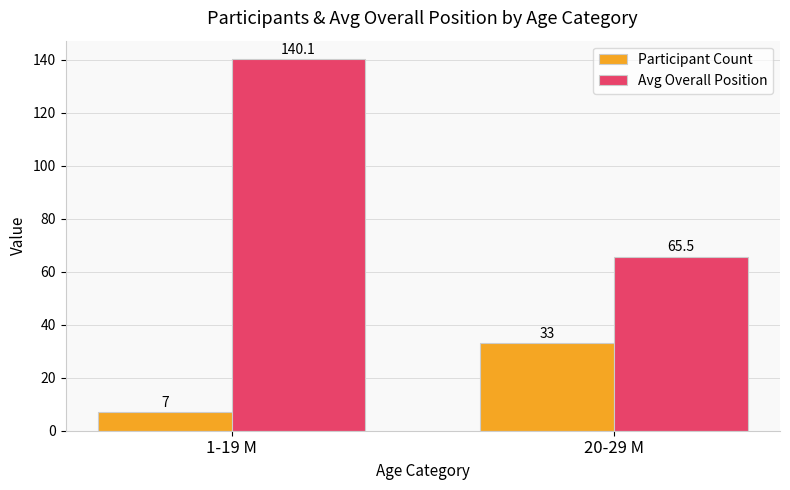

What is the total value across all series at 20-29 M?

98.5